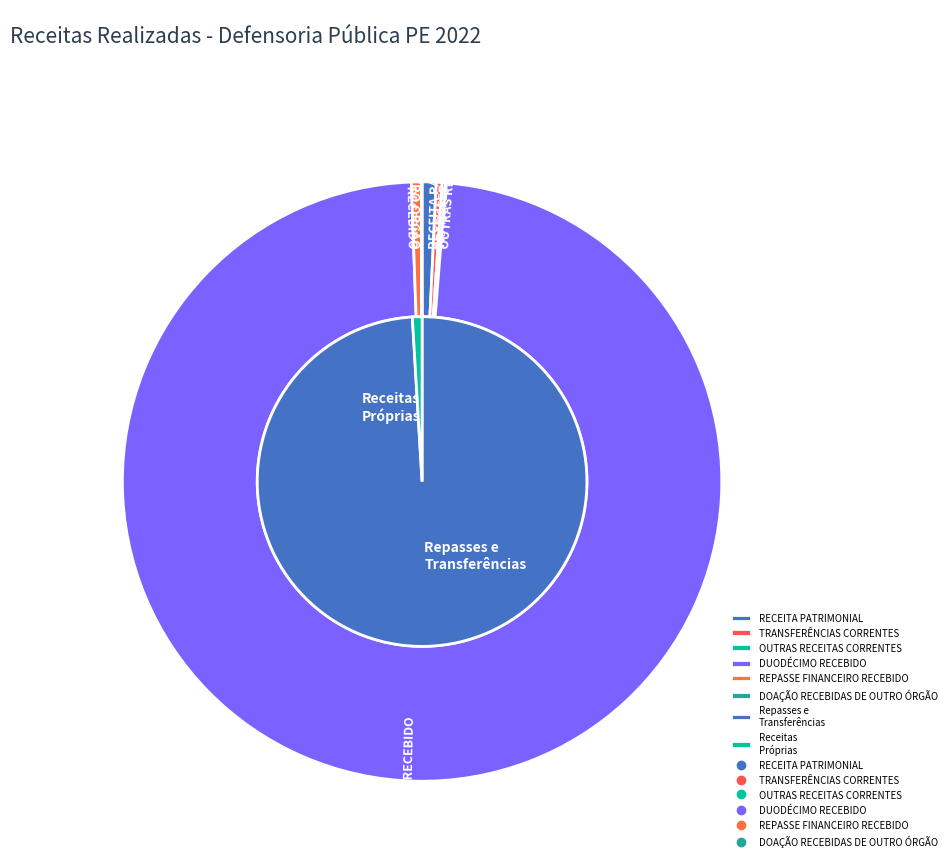

To the nearest percent, what is the difference between the largest and smallest slice percentages?

98%